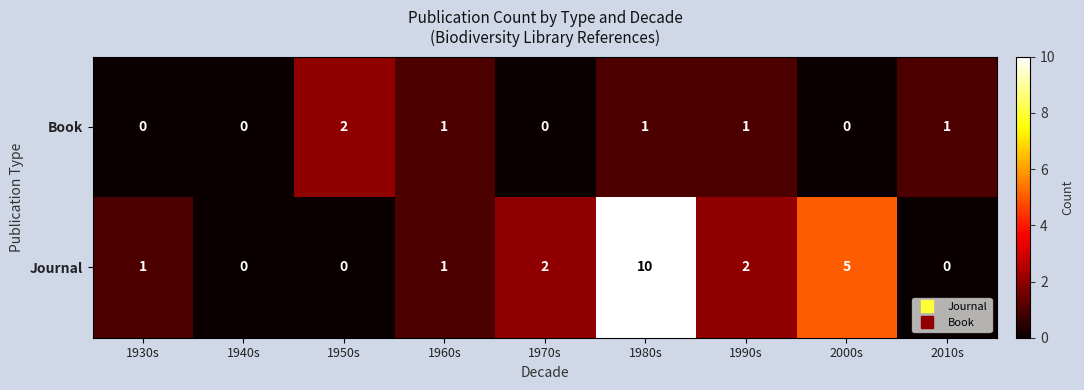

Count the Book values in the range 0 to 1.

8